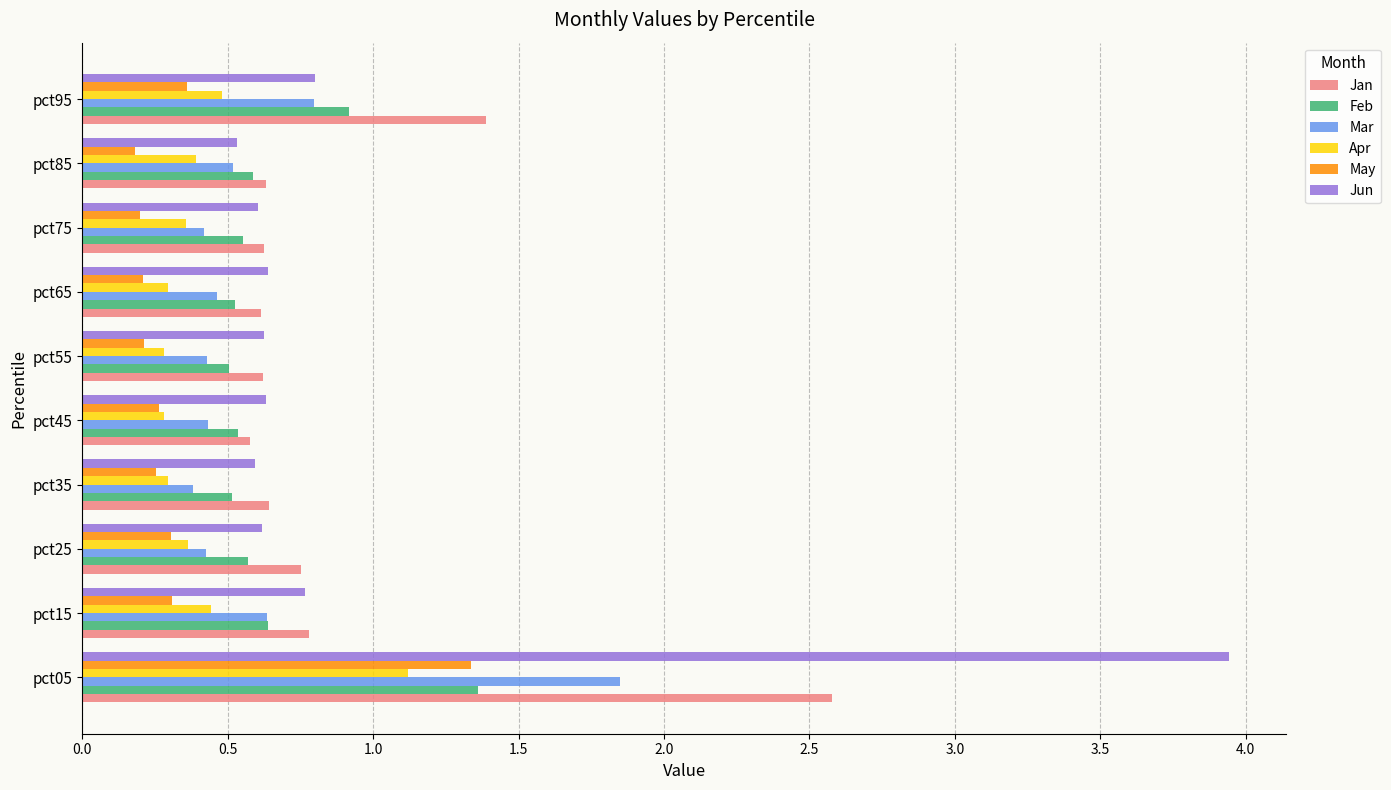

Which category has the highest value across all series?

pct05